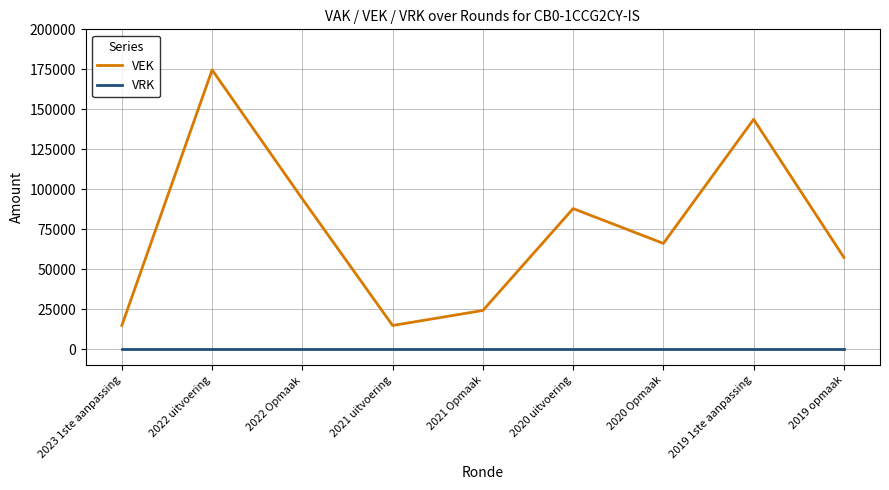

Does the chart have visible grid lines?

Yes